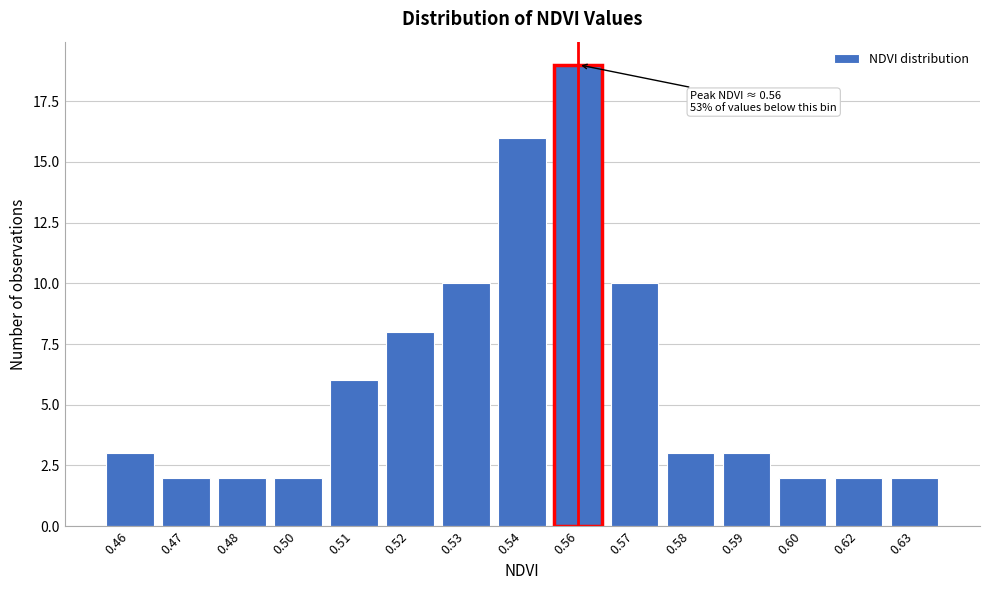

Reading right to left, transcribe all the data shown in this chart.

0.63=2	0.62=2	0.60=2	0.59=3	0.58=3	0.57=10	0.56=19	0.54=16	0.53=10	0.52=8	0.51=6	0.50=2	0.48=2	0.47=2	0.46=3